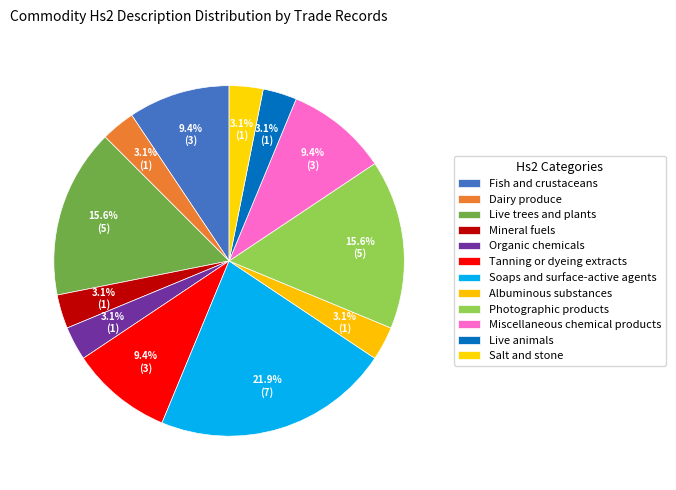

To the nearest percent, what is the difference between the largest and smallest slice percentages?

19%